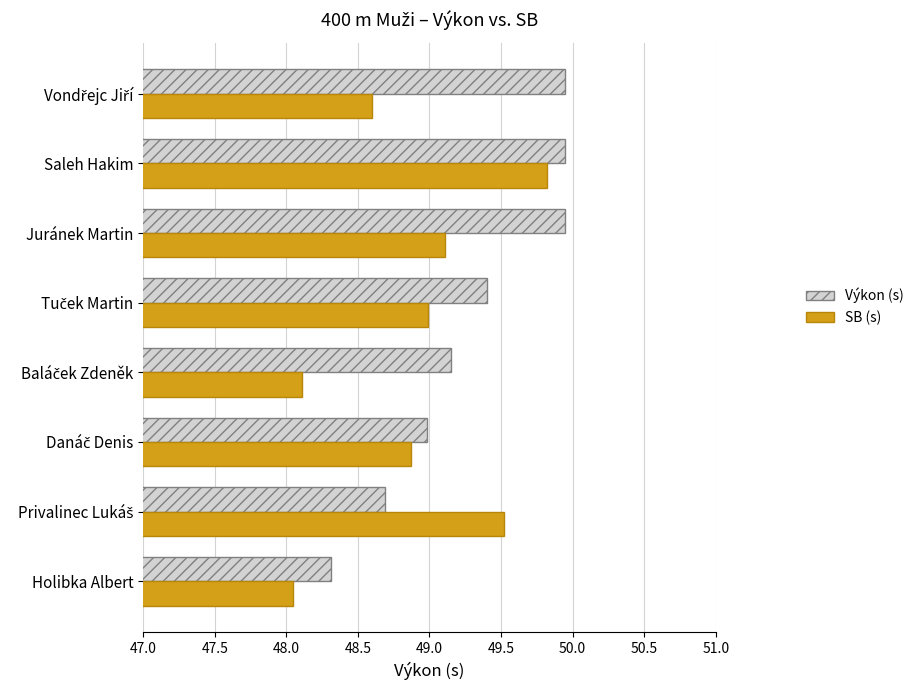

How many distinct data groups are displayed?

2